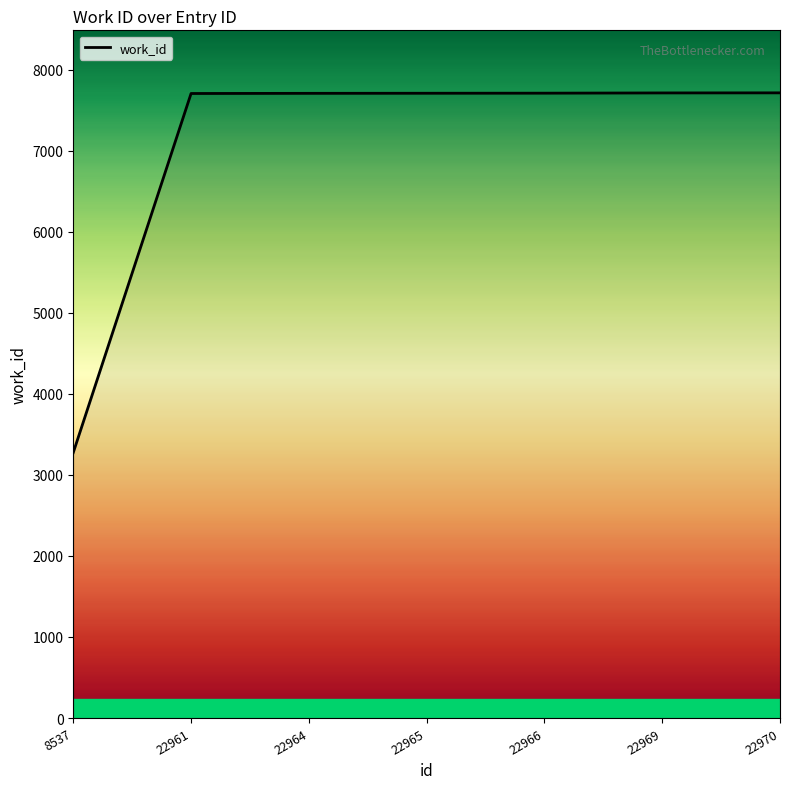

How many values are below 7710?

3